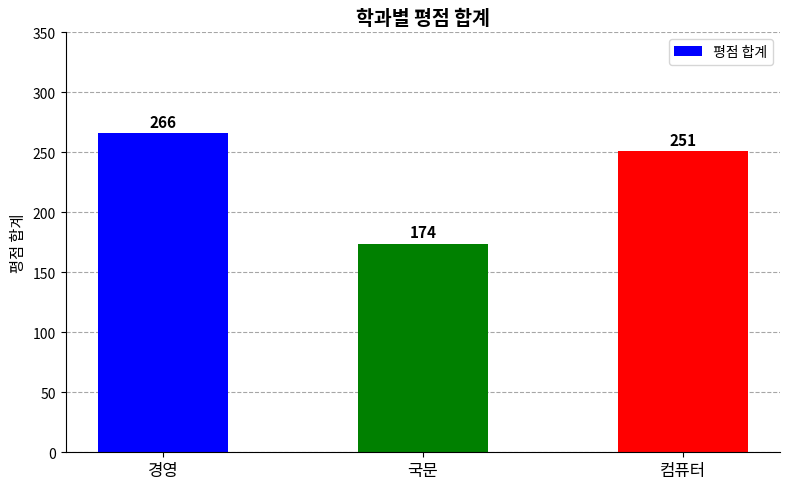

What is the difference between the values at 컴퓨터 and 국문?

77